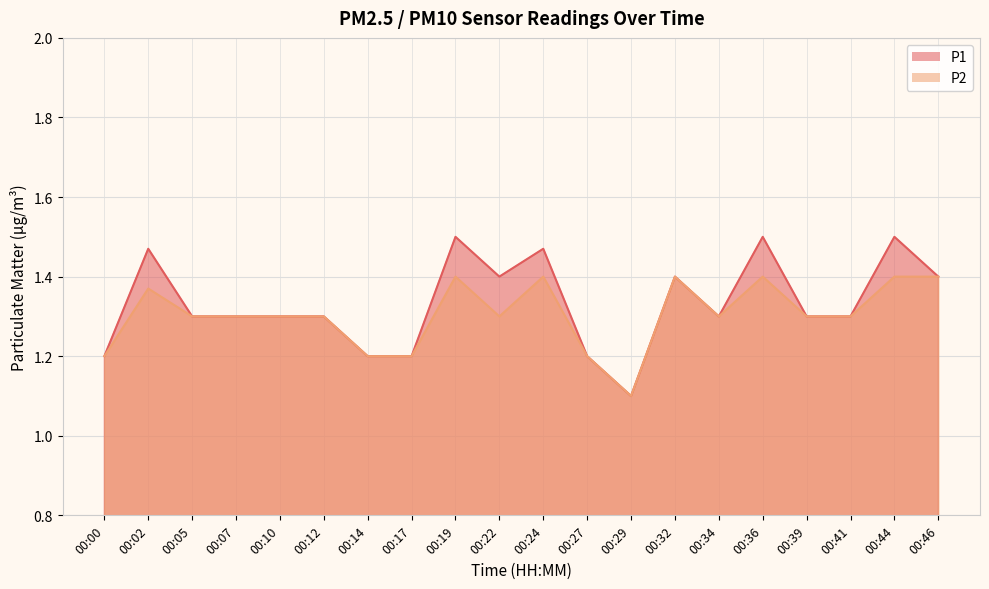

Rank the series by their average value, from lowest to highest.

P2, P1